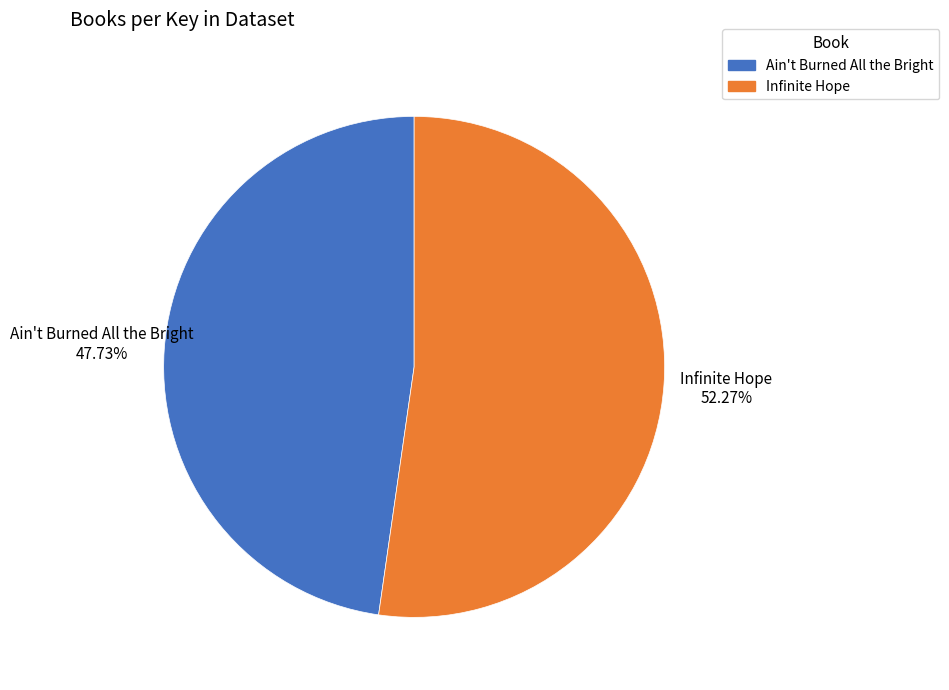

Which slice is the smallest?

Ain't Burned All the Bright